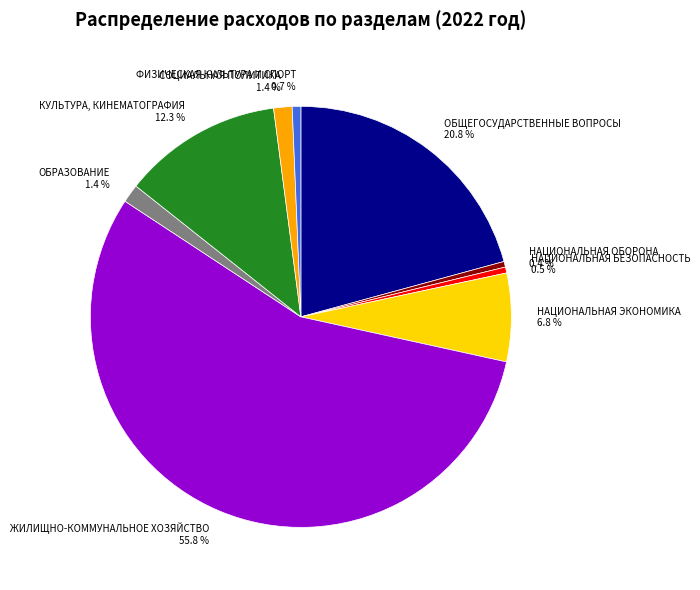

How many slices are in this pie chart?

9